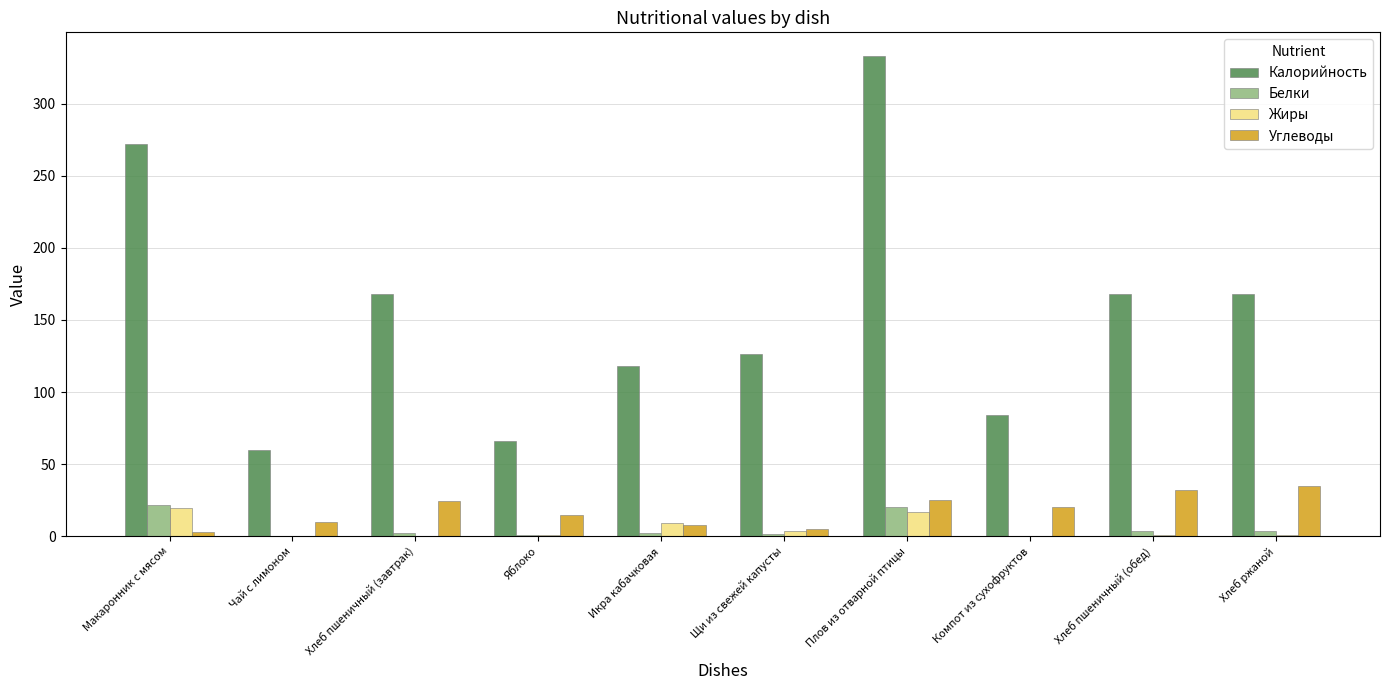

Is it true that Калорийность equals 60.0 at Чай с лимоном?

True